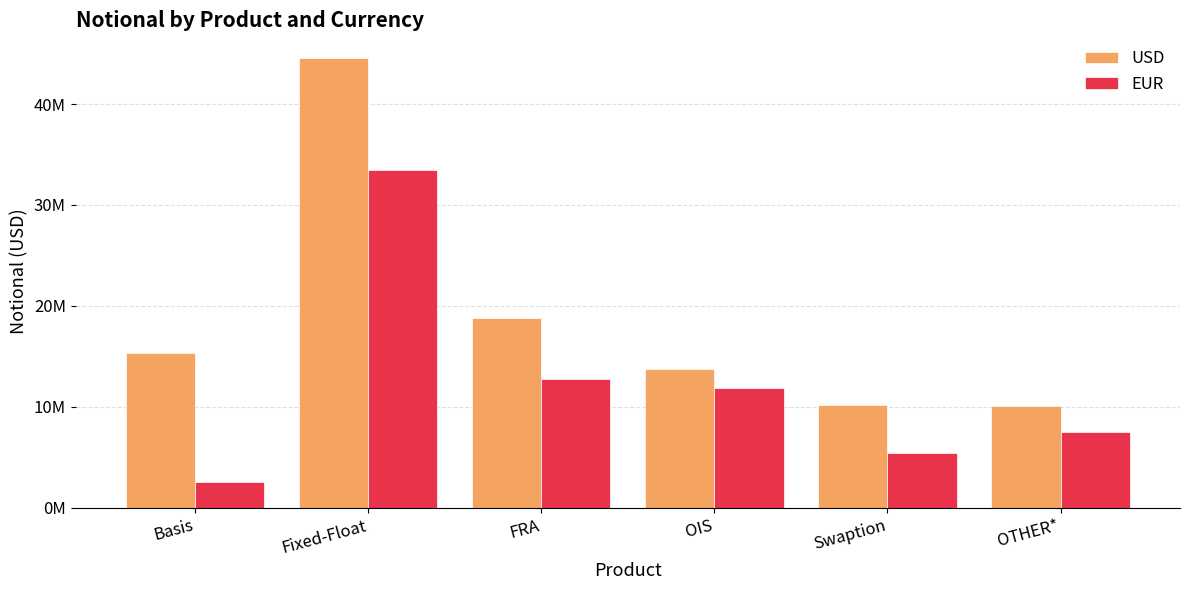

The EUR series shows 5380233 at Swaption. True or false?

True